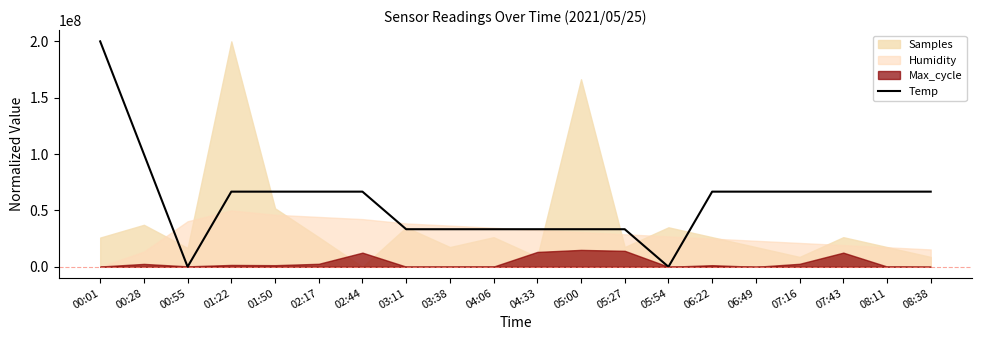

What is the label of the 14th point from the right?

02:44